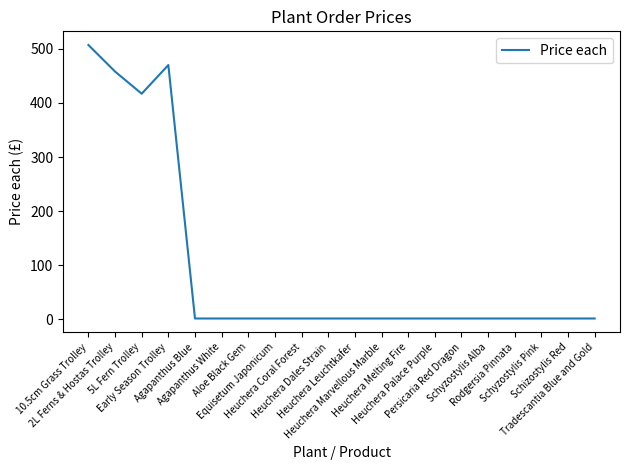

What is the difference between the maximum and minimum values?

505.4